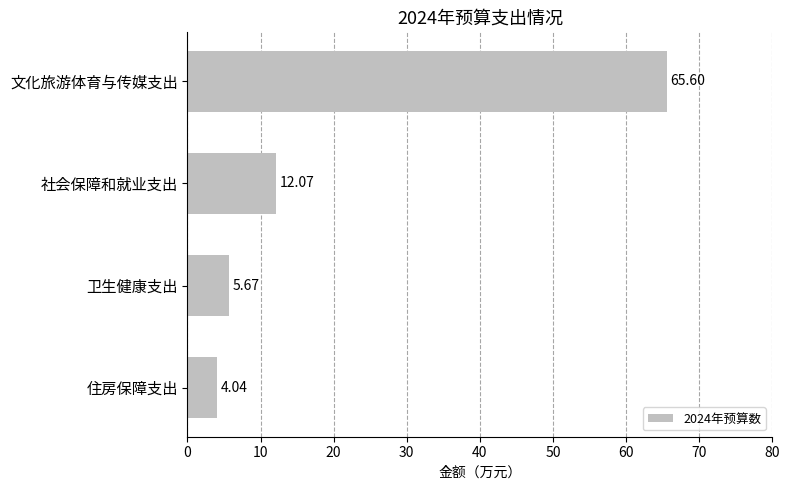

What is the change in value from 社会保障和就业支出 to 住房保障支出?

-8.0